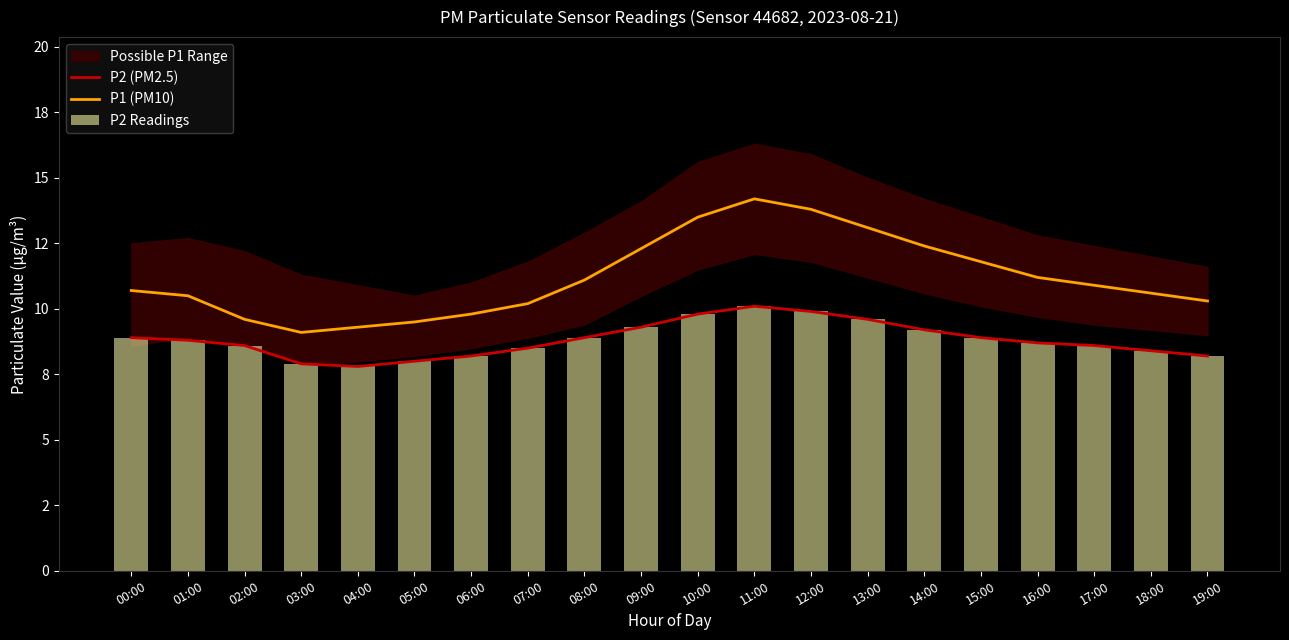

Are the bars grouped side by side (vs. stacked)?

Yes